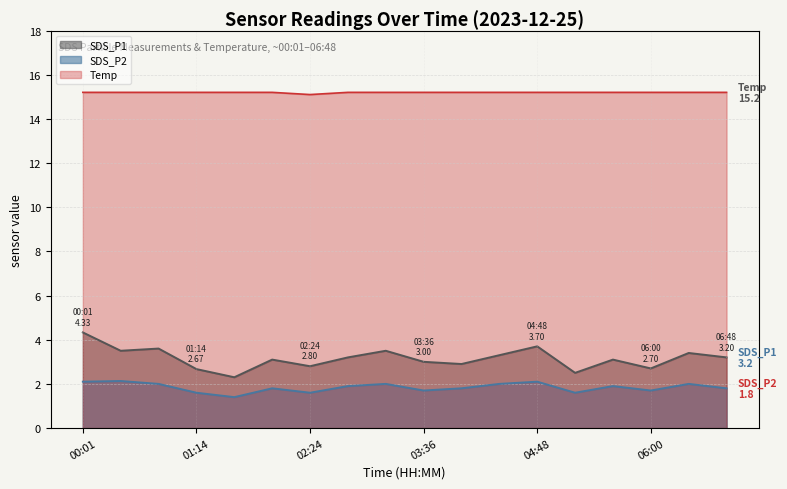

What is the lowest value of the Temp series?

15.1